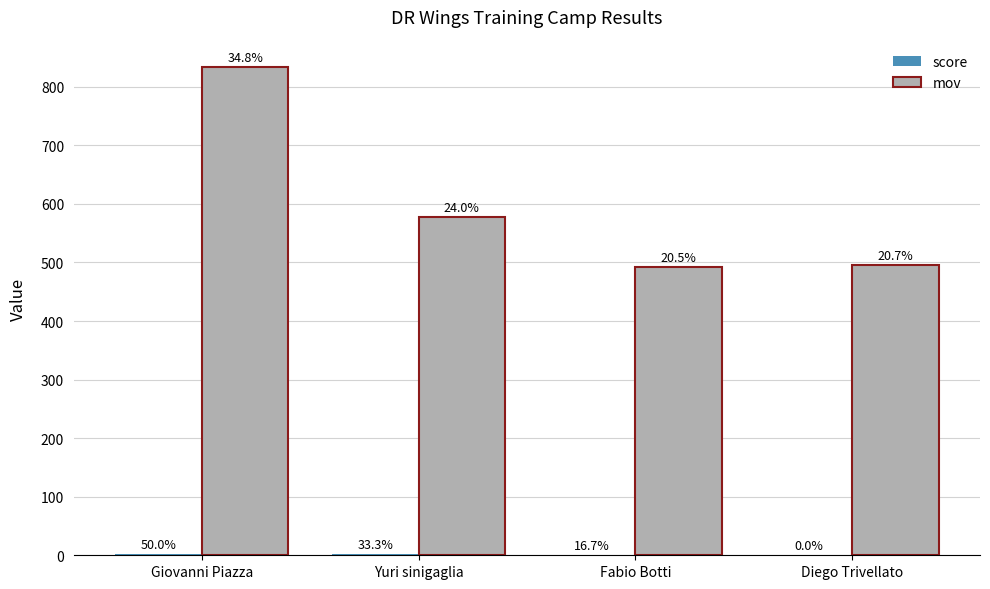

What is the average value of the mov series?

600